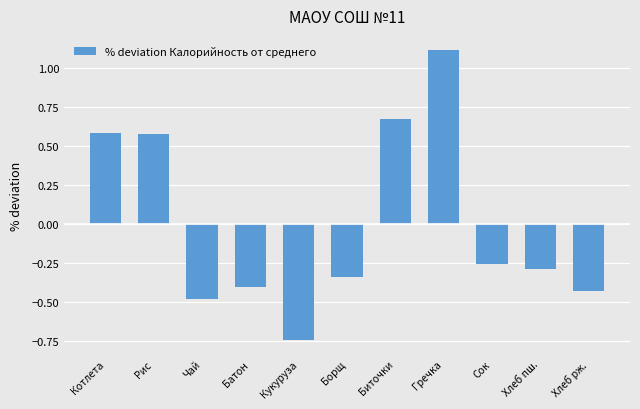

How many series are shown in this chart?

1